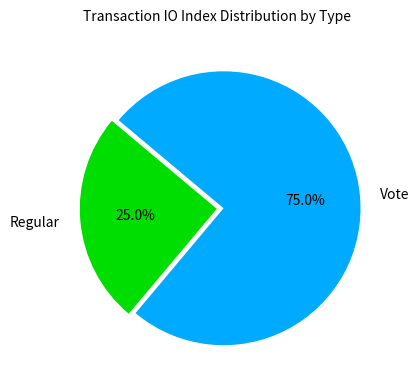

What percentage is the Regular slice, to the nearest percent?

25%